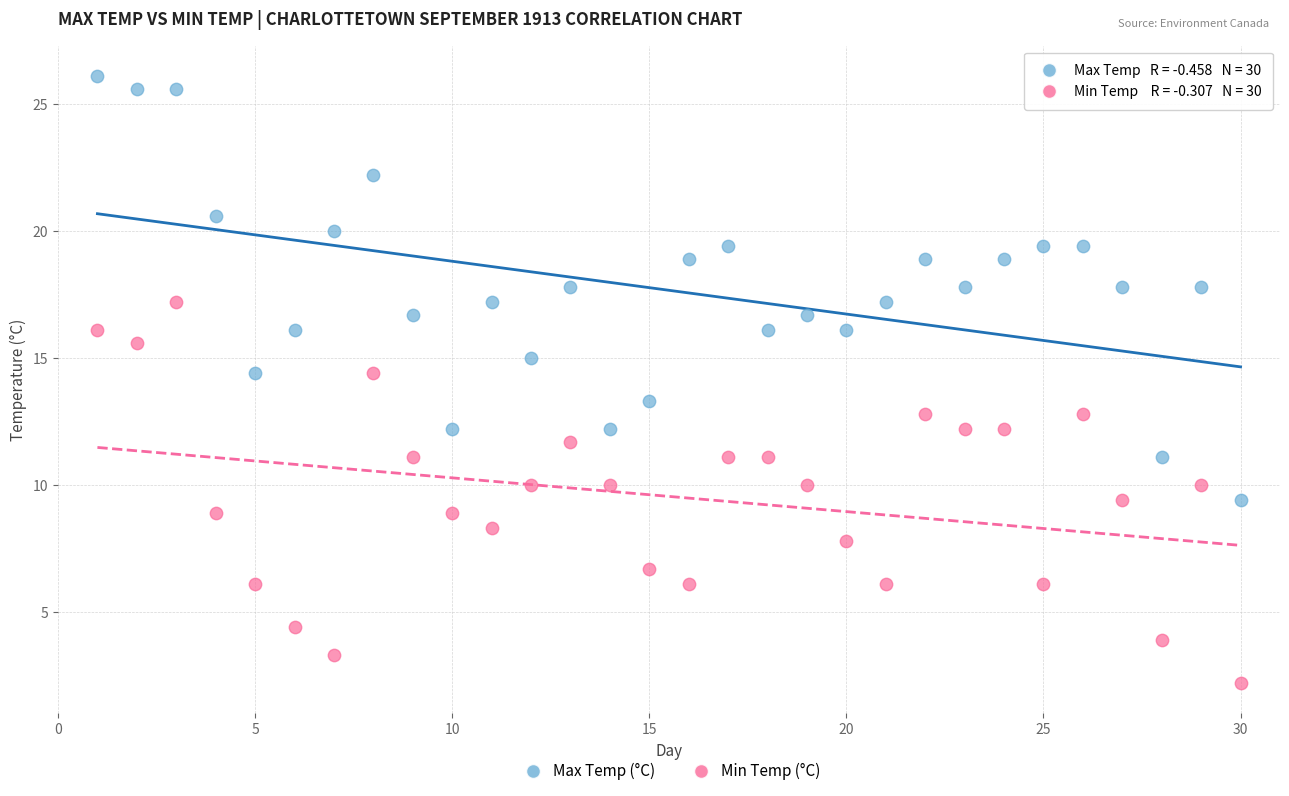

Across all data points, what is the range of X values (max minus min)?

29.0